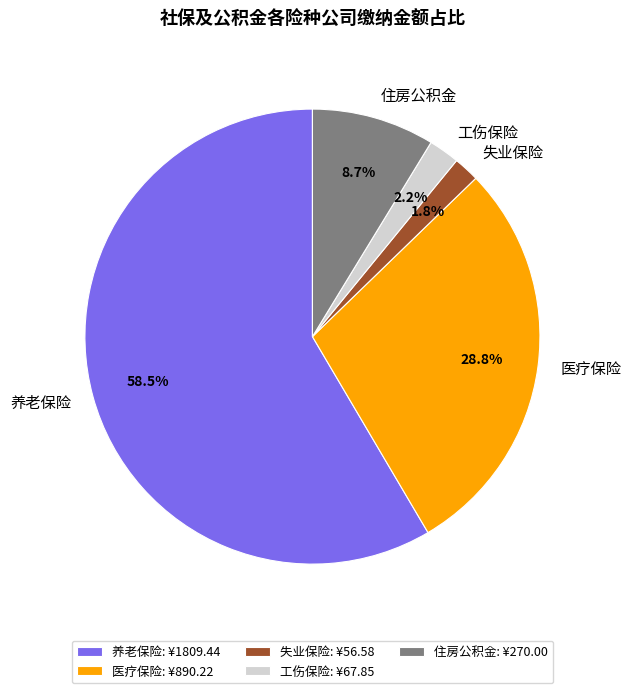

Approximately how many times larger is the value at 工伤保险 compared to 住房公积金?

0.3